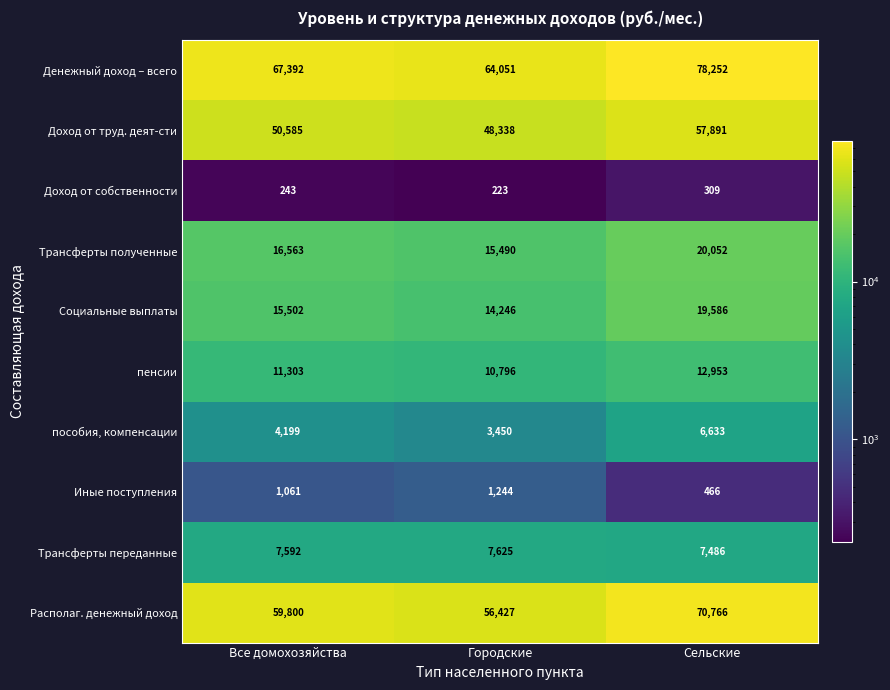

The Трансферты переданные series shows 7592 at Все домохозяйства. True or false?

True